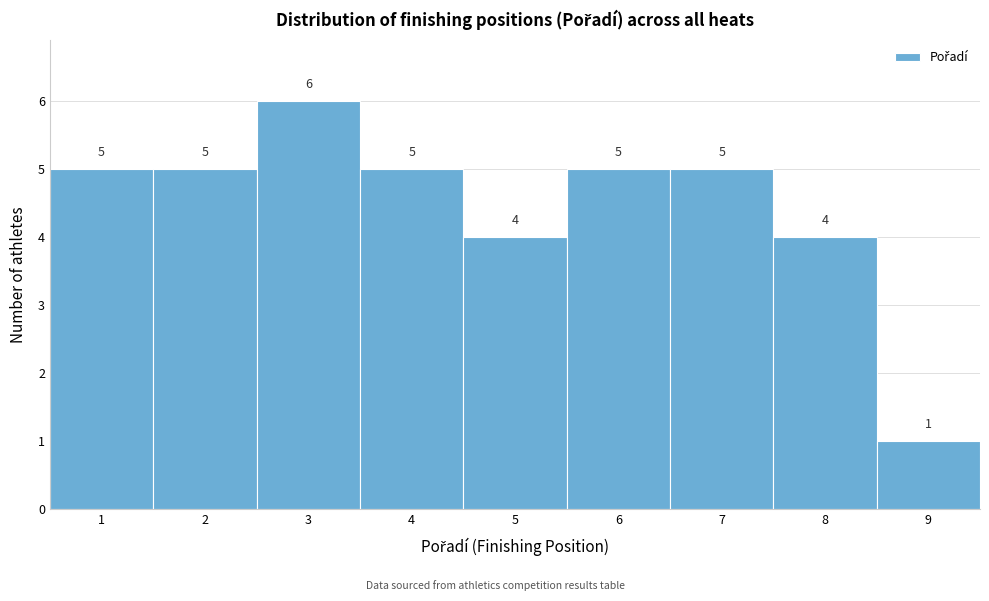

Reading left to right, transcribe this chart: for each bar, give the range it covers on the x-axis and its height.

0.5 to 1.5: 5
1.5 to 2.5: 5
2.5 to 3.5: 6
3.5 to 4.5: 5
4.5 to 5.5: 4
5.5 to 6.5: 5
6.5 to 7.5: 5
7.5 to 8.5: 4
8.5 to 9.5: 1